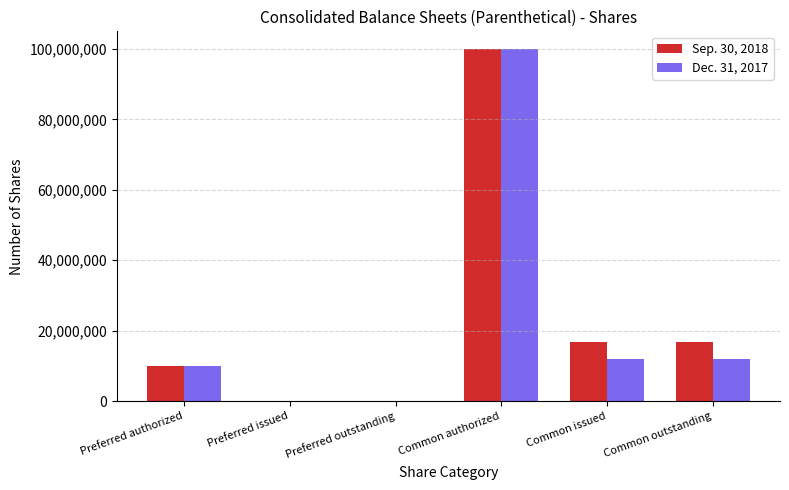

What are all the series names shown in the legend?

Sep. 30, 2018, Dec. 31, 2017